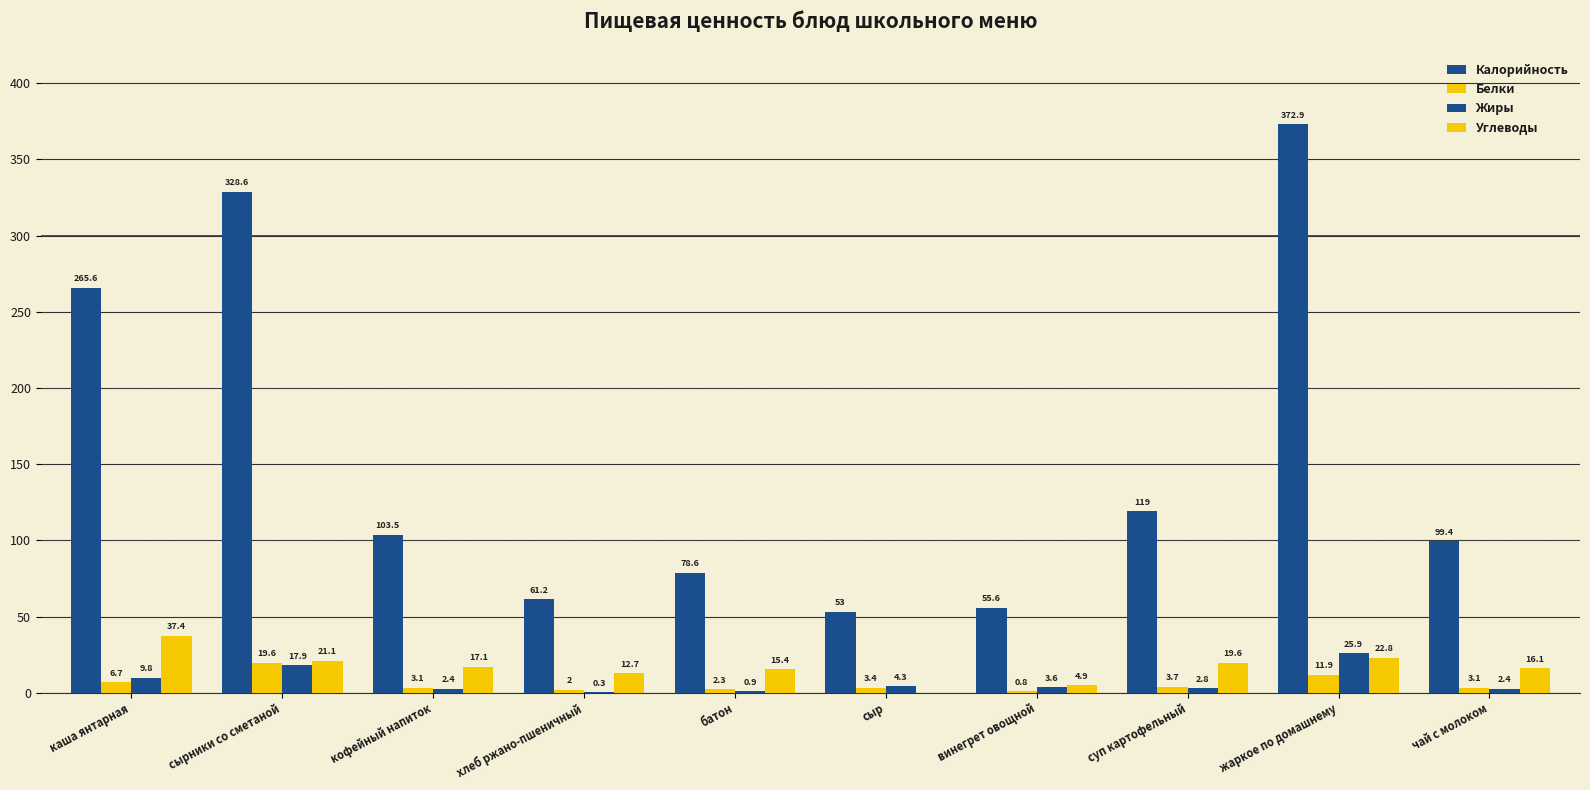

Reading left to right, what are all the values shown in this chart?

Калорийность: каша янтарная=265.6	сырники со сметаной=328.6	кофейный напиток=103.5	хлеб ржано-пшеничный=61.2	батон=78.6	сыр=53.0	винегрет овощной=55.6	суп картофельный=119.0	жаркое по домашнему=372.9	чай с молоком=99.4
Белки: каша янтарная=6.7	сырники со сметаной=19.6	кофейный напиток=3.1	хлеб ржано-пшеничный=2.0	батон=2.3	сыр=3.4	винегрет овощной=0.8	суп картофельный=3.7	жаркое по домашнему=11.9	чай с молоком=3.1
Жиры: каша янтарная=9.8	сырники со сметаной=17.9	кофейный напиток=2.4	хлеб ржано-пшеничный=0.3	батон=0.9	сыр=4.3	винегрет овощной=3.6	суп картофельный=2.8	жаркое по домашнему=25.9	чай с молоком=2.4
Углеводы: каша янтарная=37.4	сырники со сметаной=21.1	кофейный напиток=17.1	хлеб ржано-пшеничный=12.7	батон=15.4	сыр=0.0	винегрет овощной=4.9	суп картофельный=19.6	жаркое по домашнему=22.8	чай с молоком=16.1